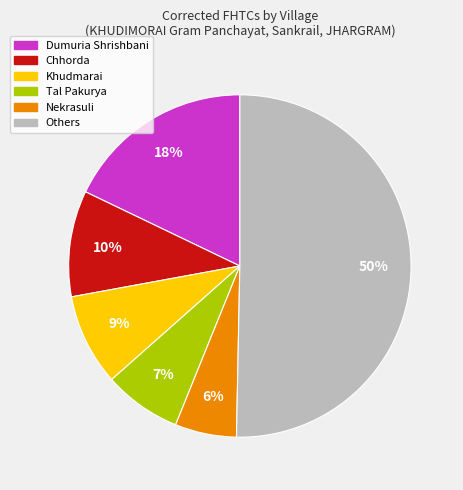

Which slice represents more than half of the pie?

Others